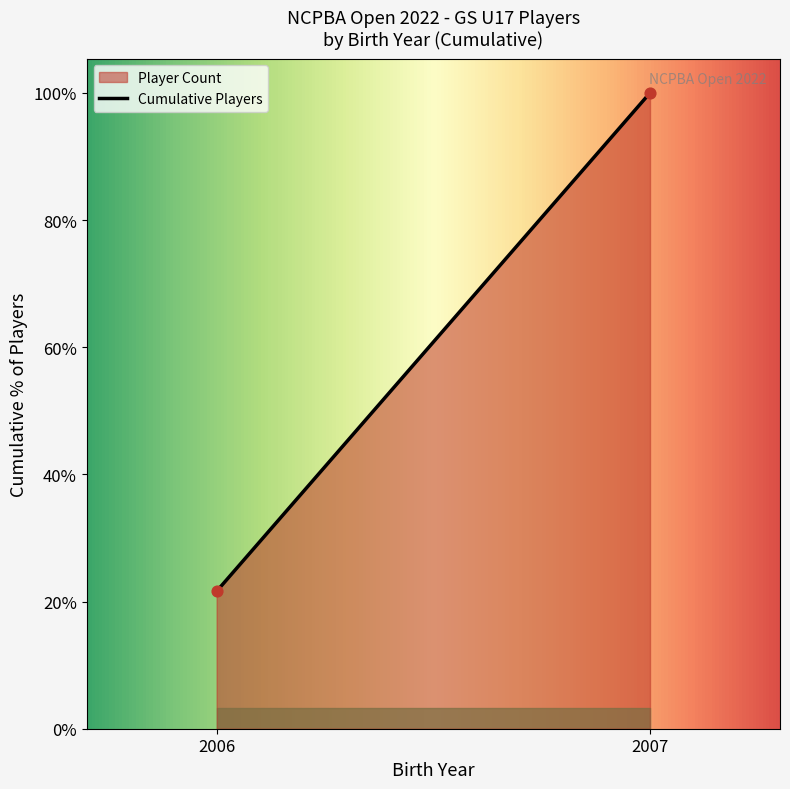

Between 2007 and 2006, which is larger?

2007